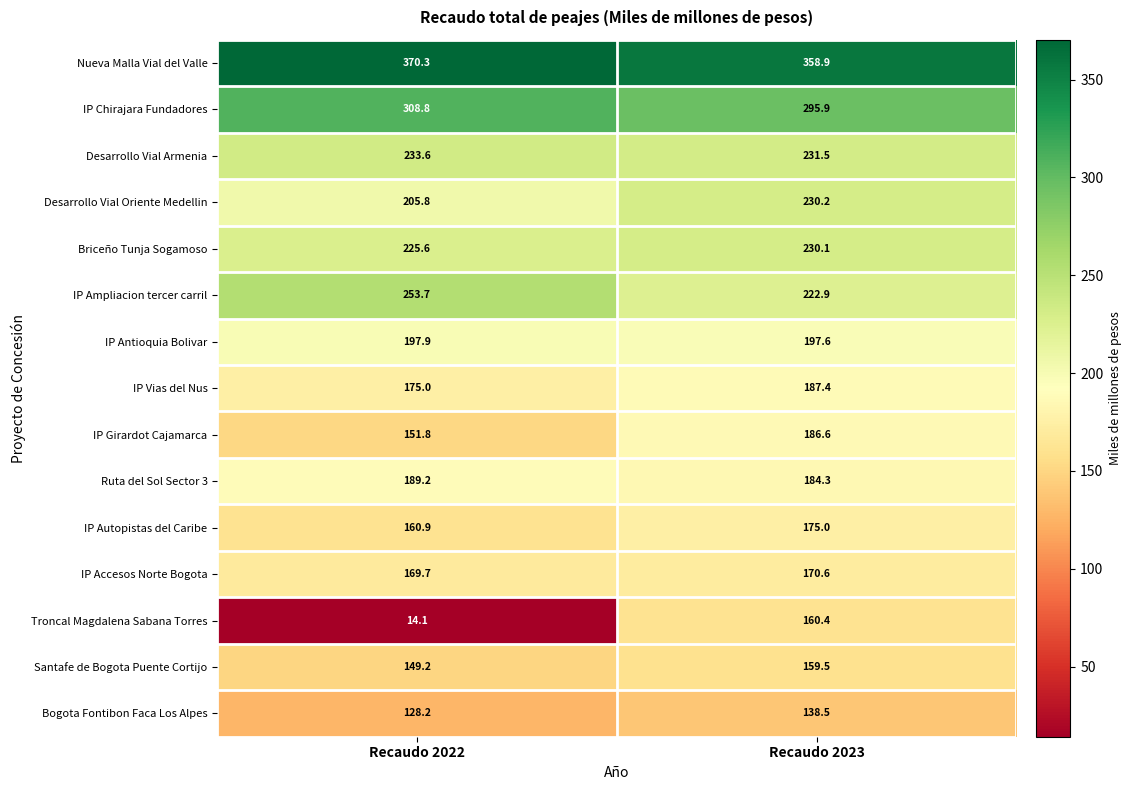

How many values in the Briceño Tunja Sogamoso series exceed 230?

1